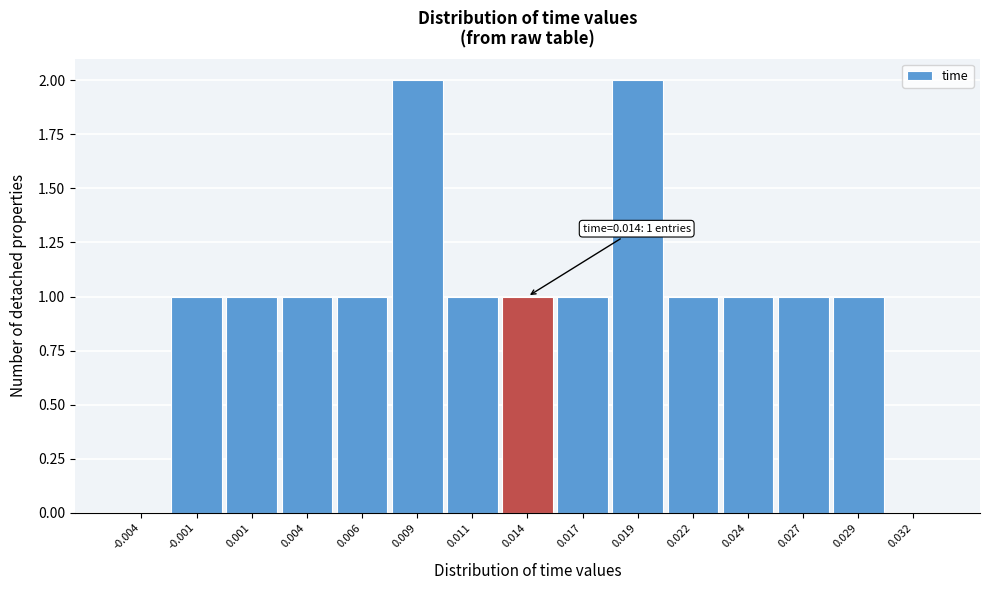

Reading left to right, what are all the values shown in this chart?

-0.004=0	-0.001=1	0.001=1	0.004=1	0.006=1	0.009=2	0.011=1	0.014=1	0.017=1	0.019=2	0.022=1	0.024=1	0.027=1	0.029=1	0.032=0